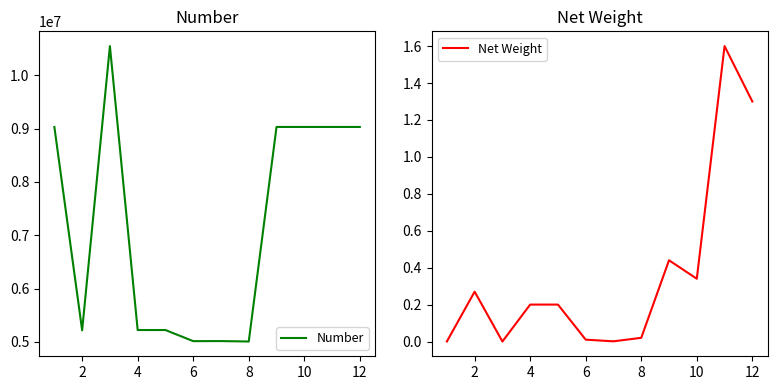

What is the total value across all series at 2?

5215167.3